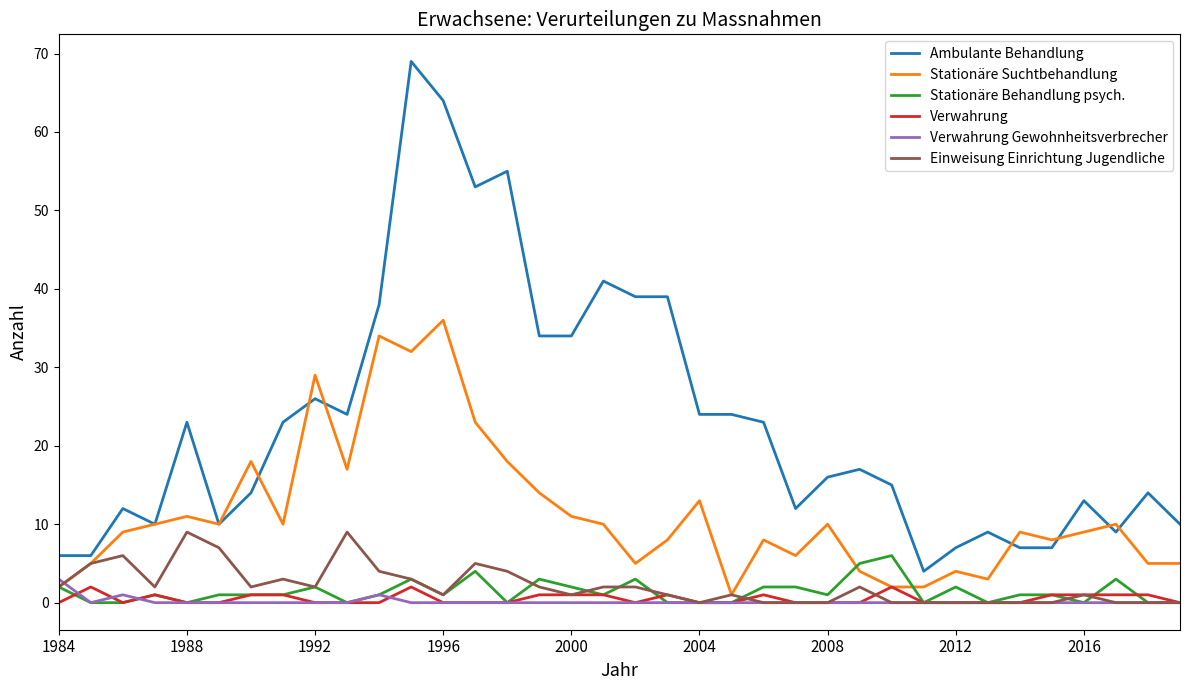

True or false: Ambulante Behandlung and Verwahrung intersect in this chart.

False